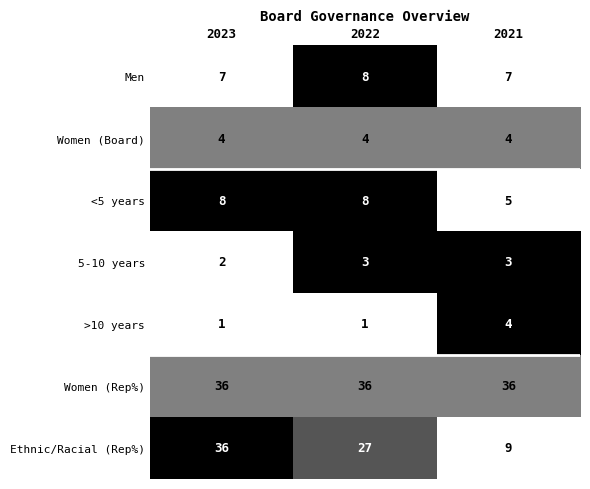

Reading left to right, what are all the values shown in this chart?

Men: 2023=7	2022=8	2021=7
Women (Board): 2023=4	2022=4	2021=4
<5 years: 2023=8	2022=8	2021=5
5-10 years: 2023=2	2022=3	2021=3
>10 years: 2023=1	2022=1	2021=4
Women (Rep%): 2023=36	2022=36	2021=36
Ethnic/Racial (Rep%): 2023=36	2022=27	2021=9